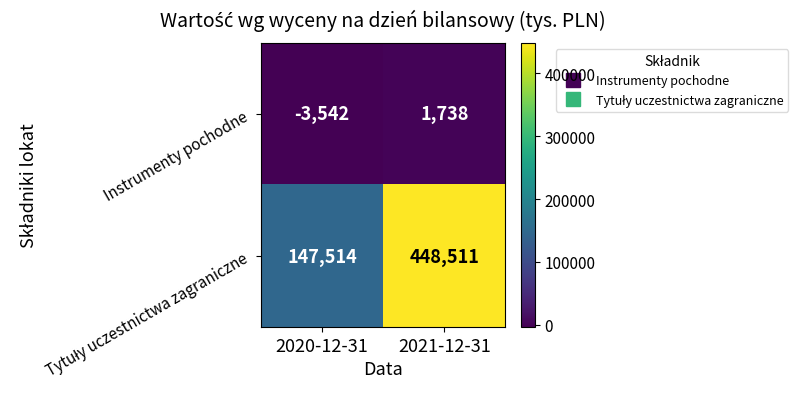

How many distinct data groups are displayed?

2